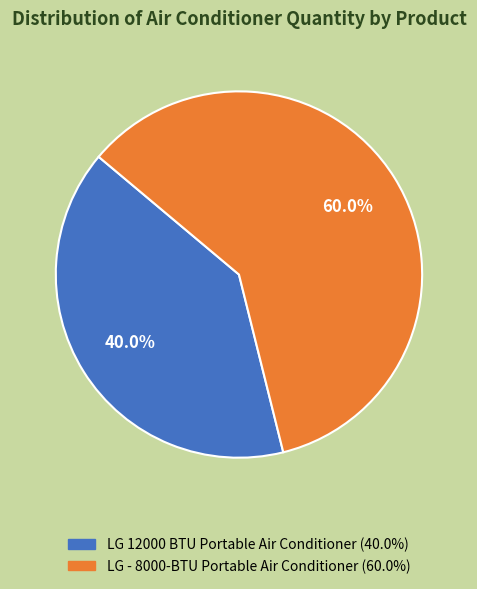

Does LG - 8000-BTU Portable Air Conditioner represent more than half of the total?

Yes